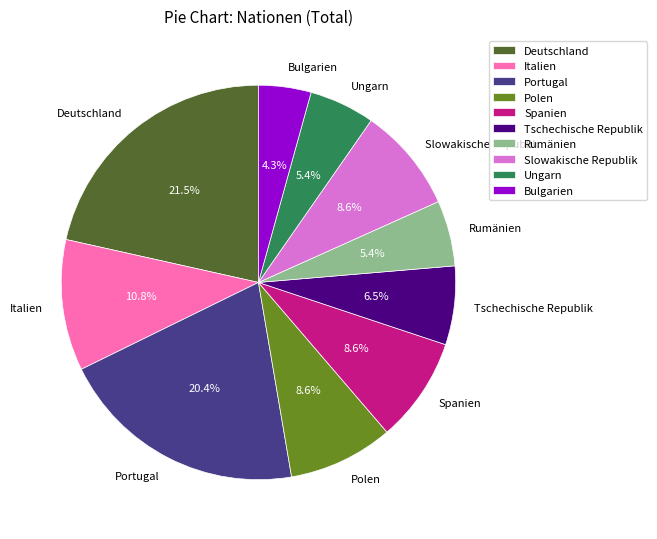

Which category has the smallest portion of the pie?

Bulgarien